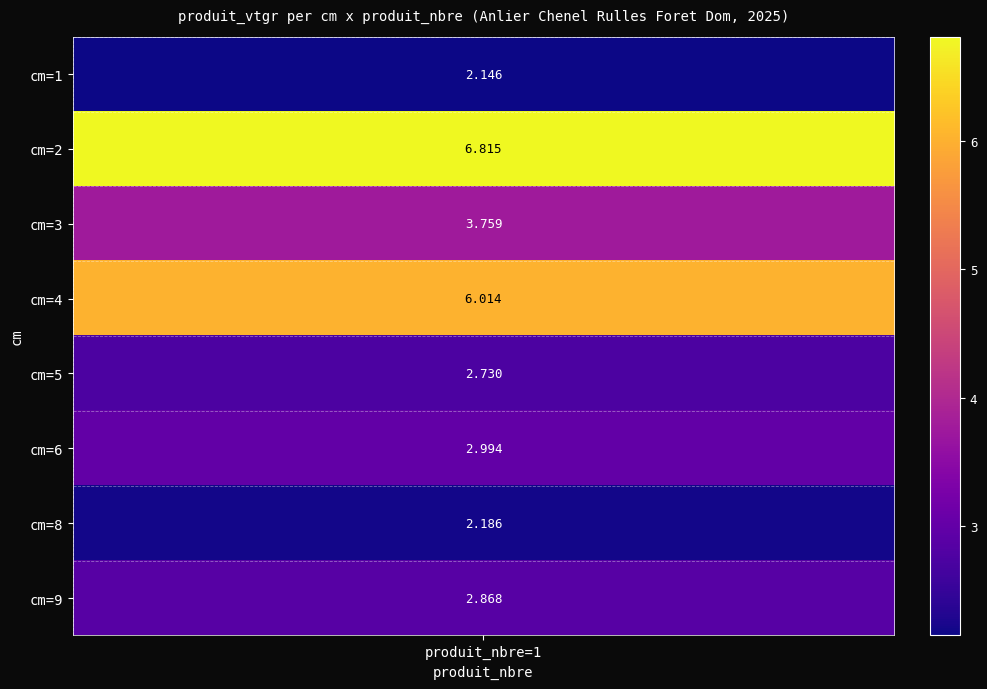

At which label is the value closest to 4?

3